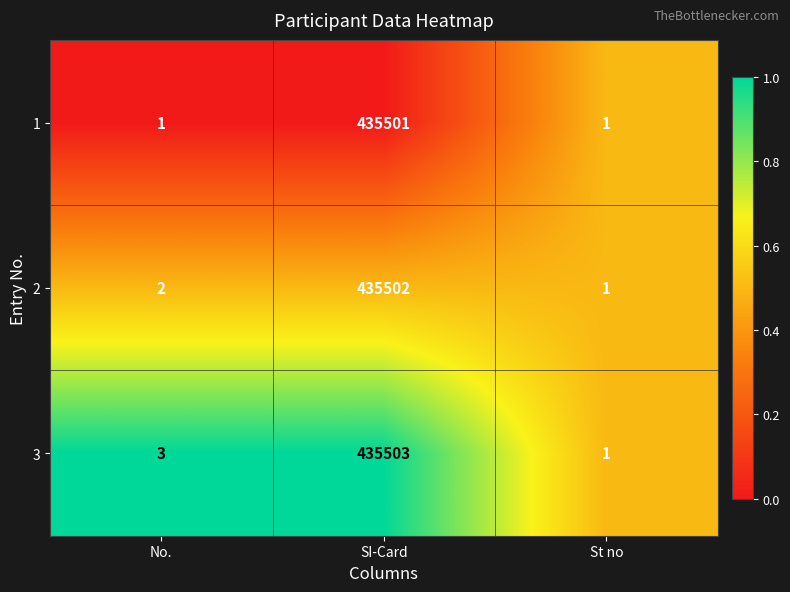

What is the approximate value of 1 at SI-Card?

435501